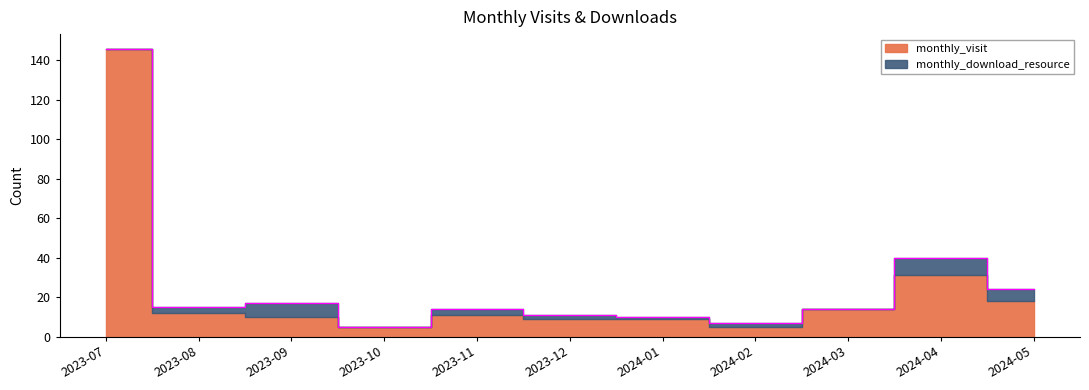

How many points are higher than both their immediate neighbors (excluding endpoints)?

3